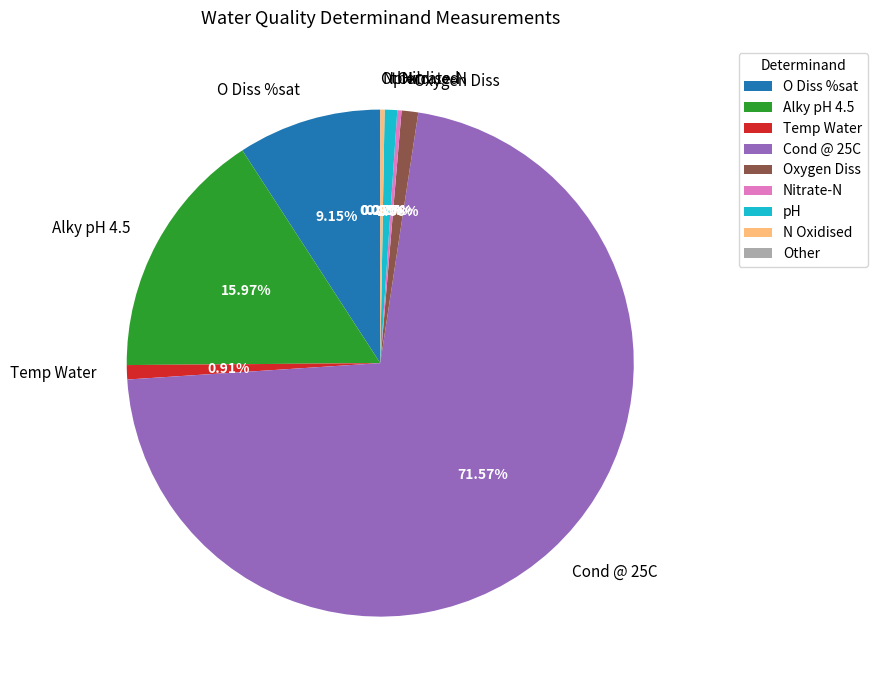

To the nearest percent, what is the average slice percentage?

11%